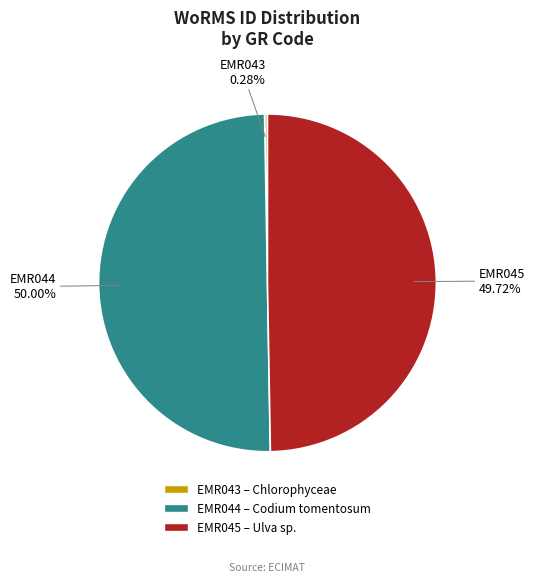

Approximately how many times larger is the value at EMR045 compared to EMR044?

1.0